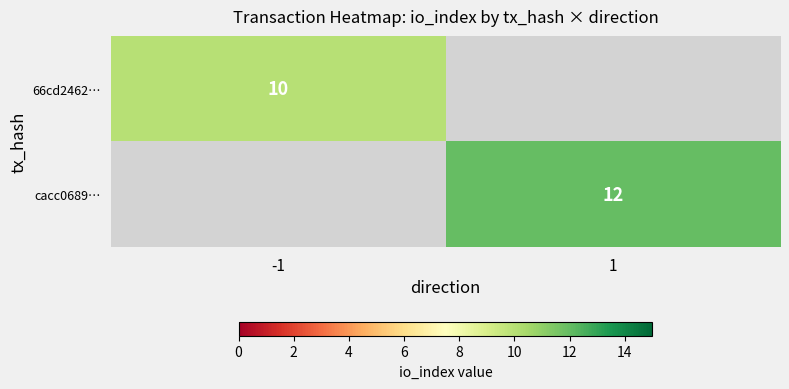

At how many categories does at least one series exceed 11?

1